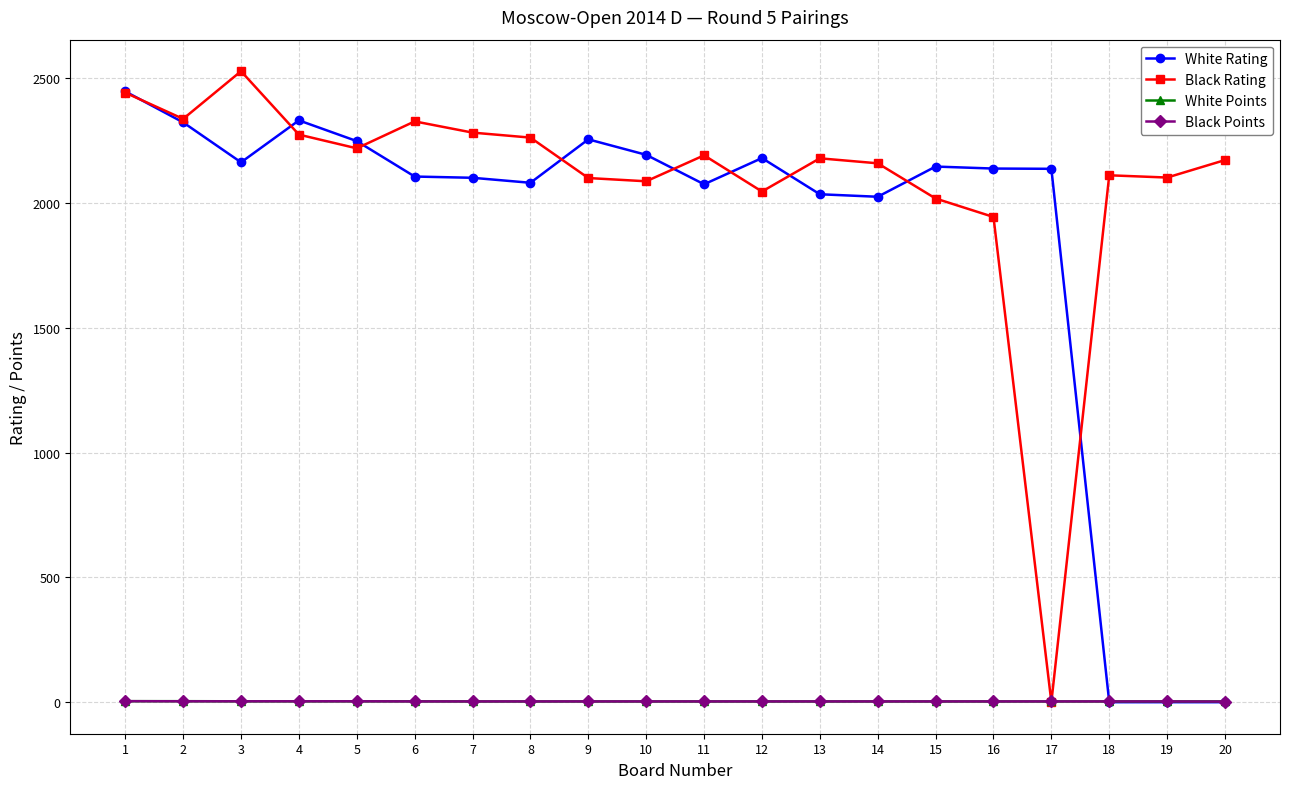

At which category is the sum across all series the highest?

1